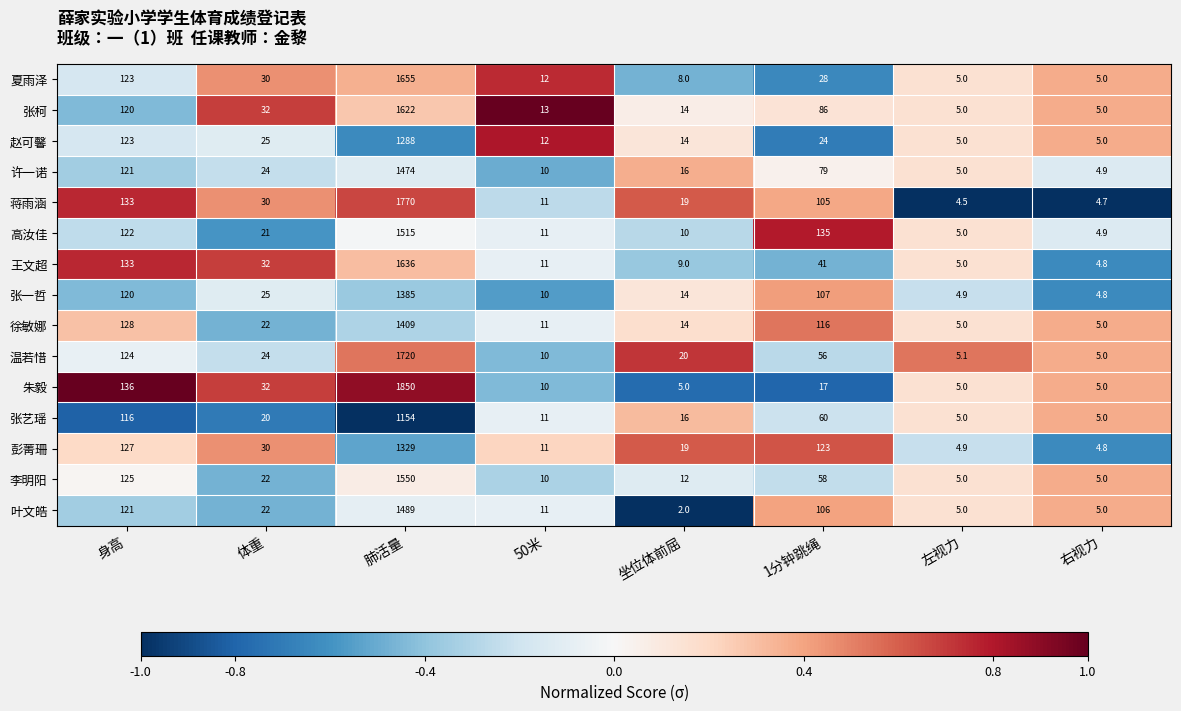

Count the number of categories in the chart.

8